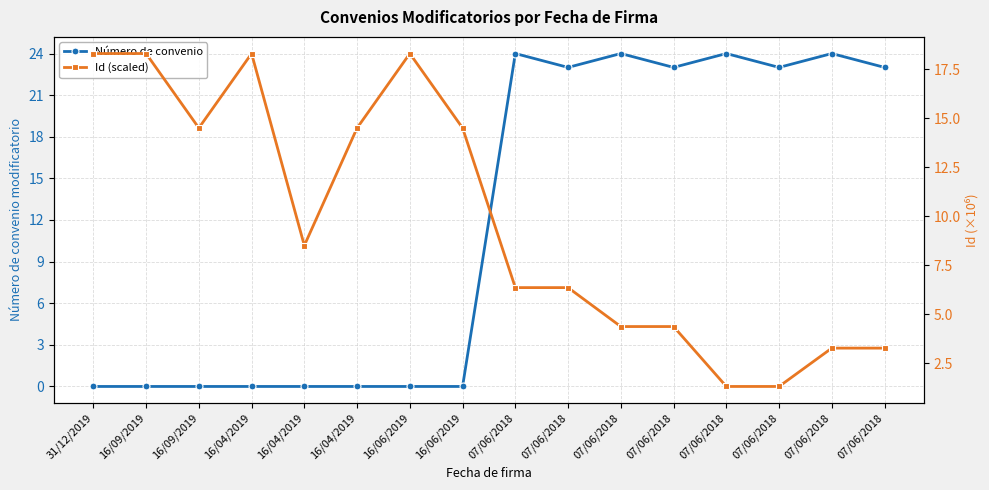

Reading right to left, extract all data points from this chart.

Número de convenio: 07/06/2018=23.0	07/06/2018=24.0	07/06/2018=23.0	07/06/2018=24.0	07/06/2018=23.0	07/06/2018=24.0	07/06/2018=23.0	07/06/2018=24.0	16/06/2019=0.0	16/06/2019=0.0	16/04/2019=0.0	16/04/2019=0.0	16/04/2019=0.0	16/09/2019=0.0	16/09/2019=0.0	31/12/2019=0.0
Id (scaled): 07/06/2018=3.3	07/06/2018=3.3	07/06/2018=1.3	07/06/2018=1.3	07/06/2018=4.4	07/06/2018=4.4	07/06/2018=6.4	07/06/2018=6.4	16/06/2019=14.5	16/06/2019=18.3	16/04/2019=14.5	16/04/2019=8.5	16/04/2019=18.3	16/09/2019=14.5	16/09/2019=18.3	31/12/2019=18.3